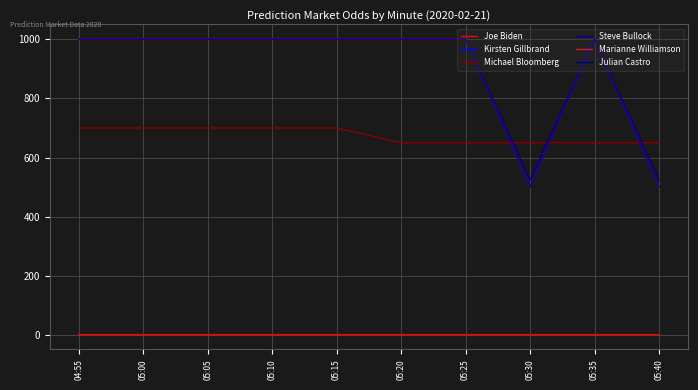

Does the chart have visible grid lines?

Yes